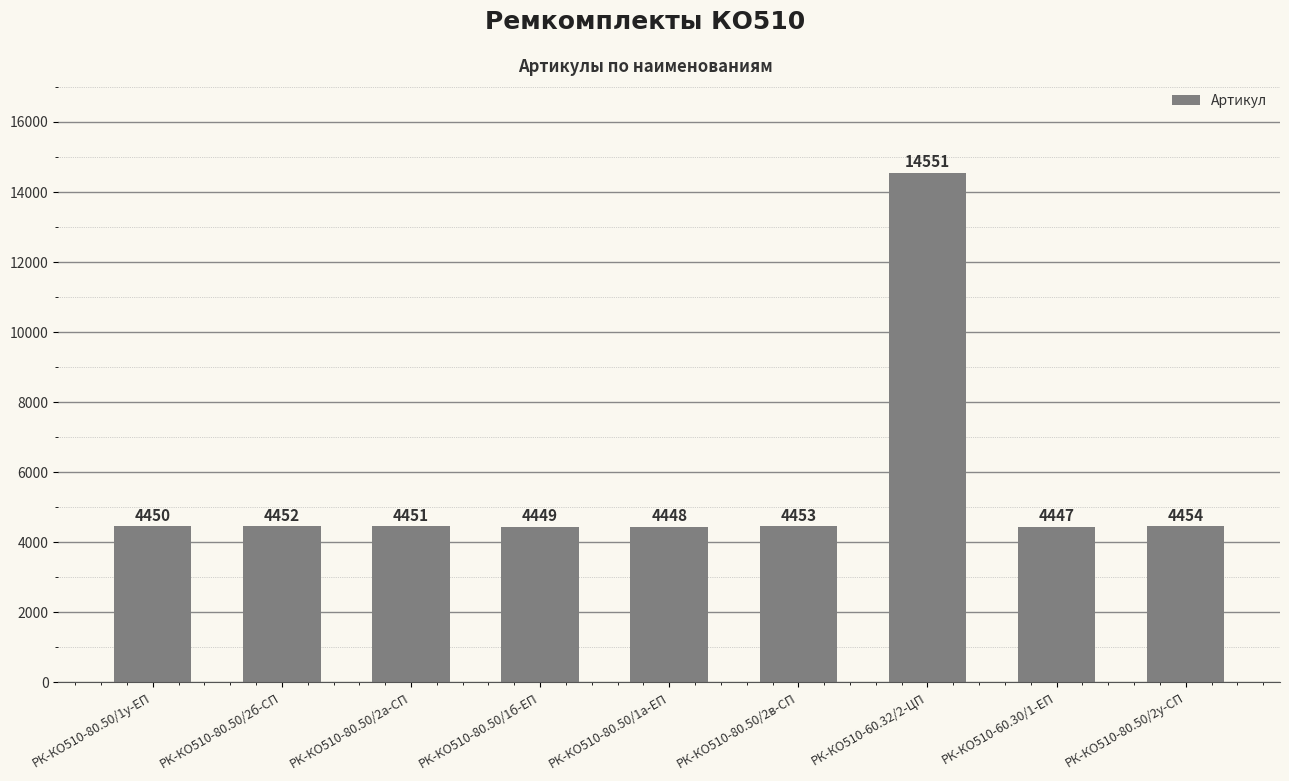

What is the change in value from РК-КО510-80.50/2б-СП to РК-КО510-80.50/1б-ЕП?

-3